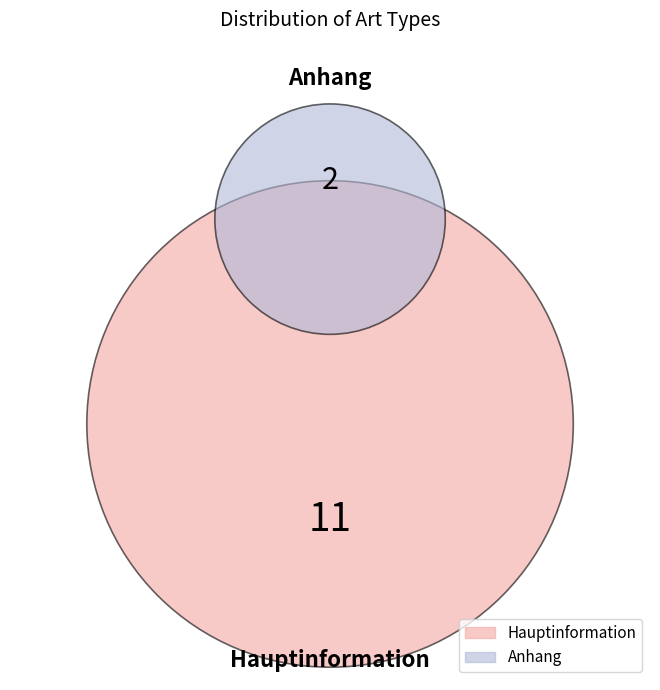

How many slices are in this pie chart?

2